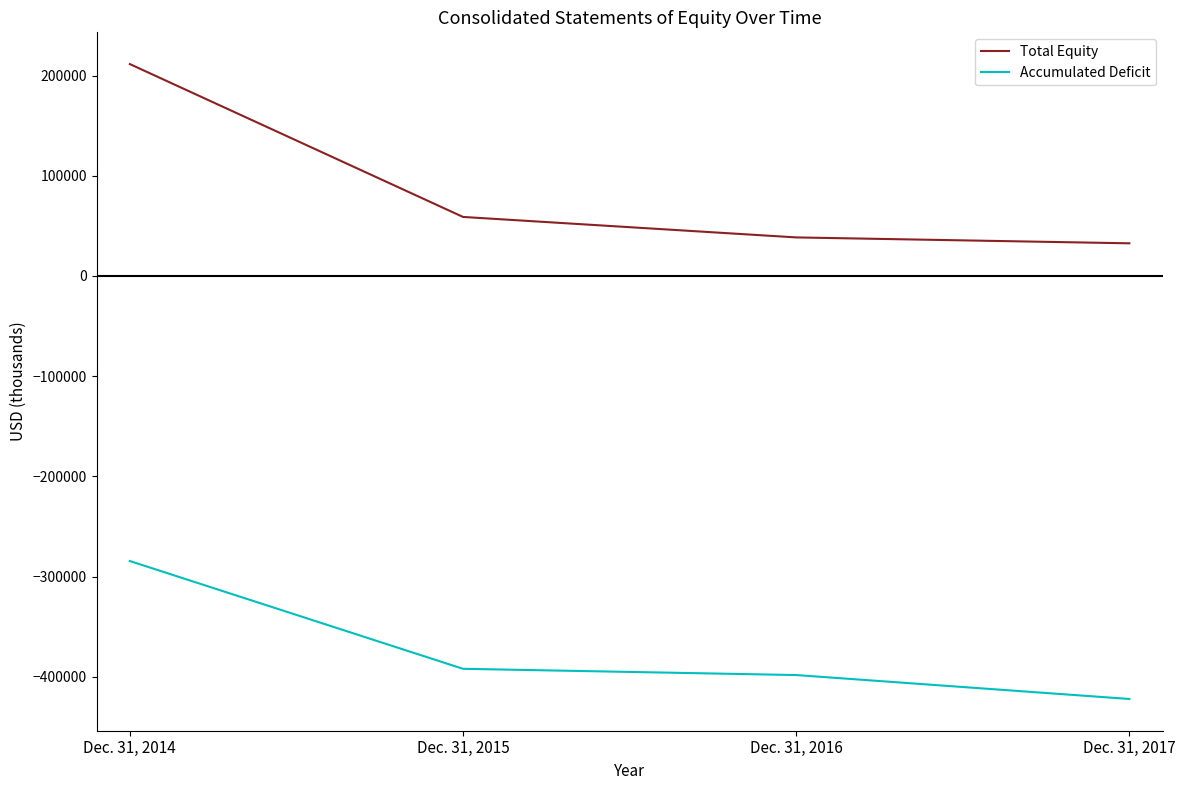

Which category has the lowest value across all series?

Dec. 31, 2017